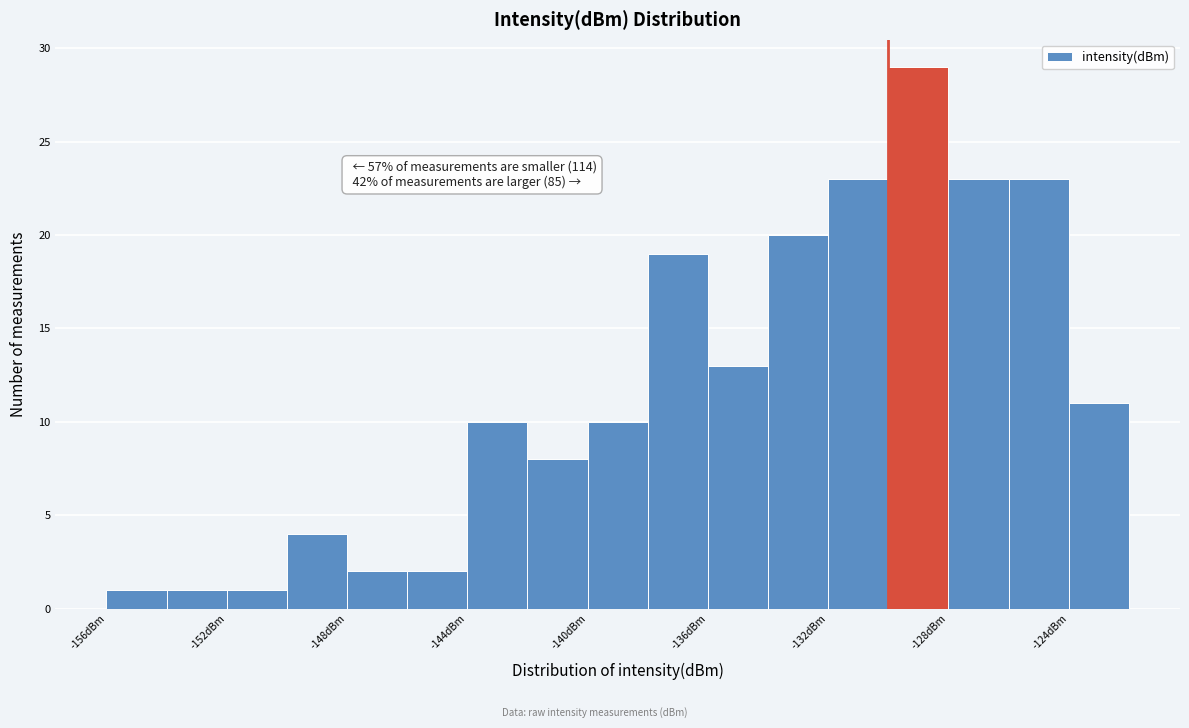

Which range on the x-axis has the tallest bar?

-130 to -128